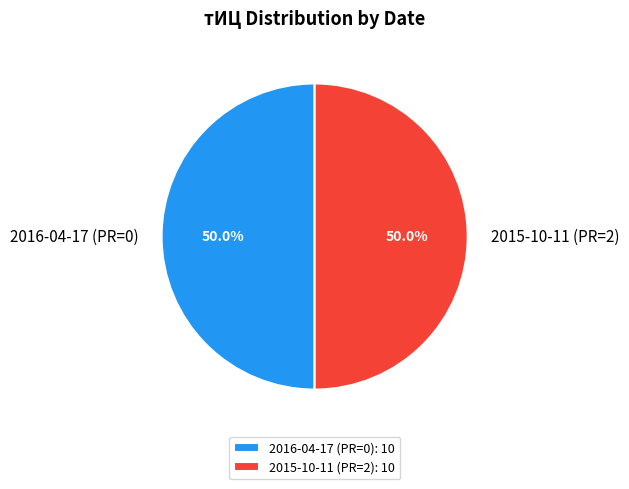

Approximately how many times larger is the value at 2016-04-17 (PR=0) compared to 2015-10-11 (PR=2)?

1.0